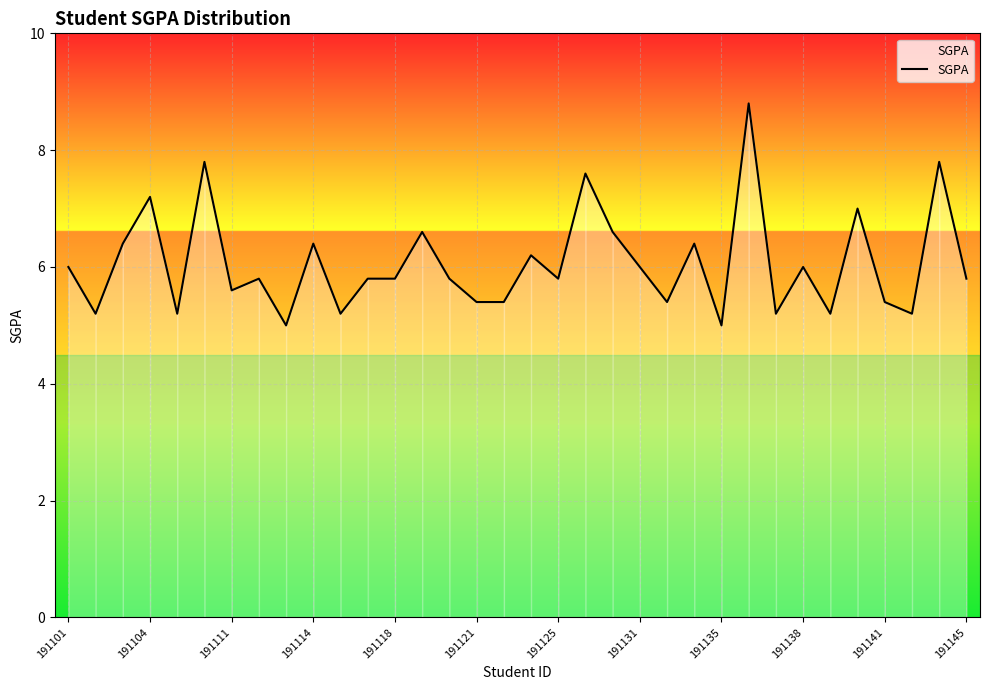

What is the difference between the maximum and minimum values?

3.8